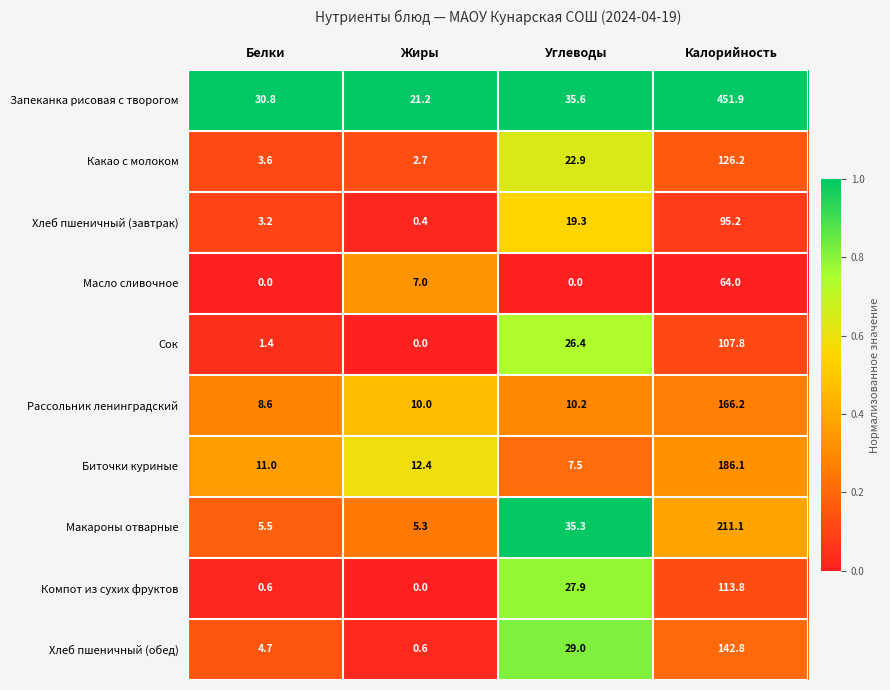

Which series changed the most between Жиры and Калорийность?

Запеканка рисовая с творогом